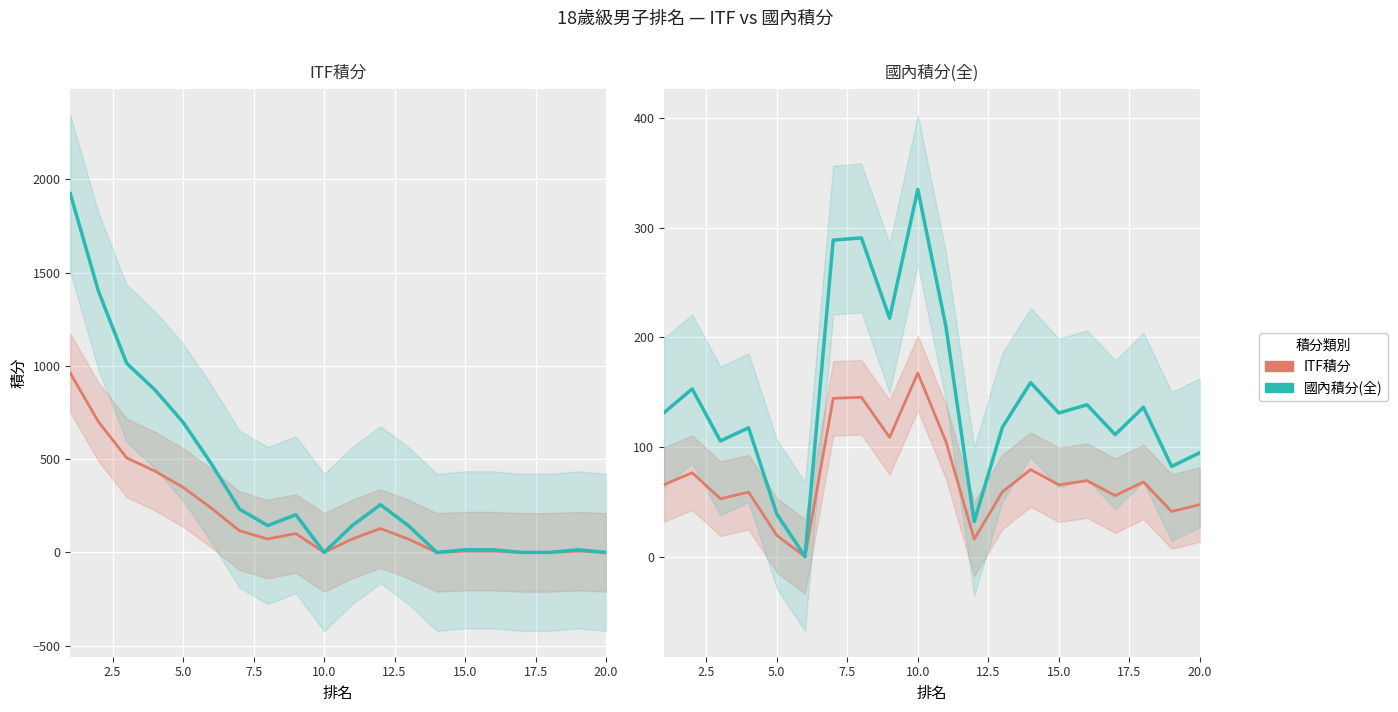

How many values in the 國內積分(全) series are below 131?

9